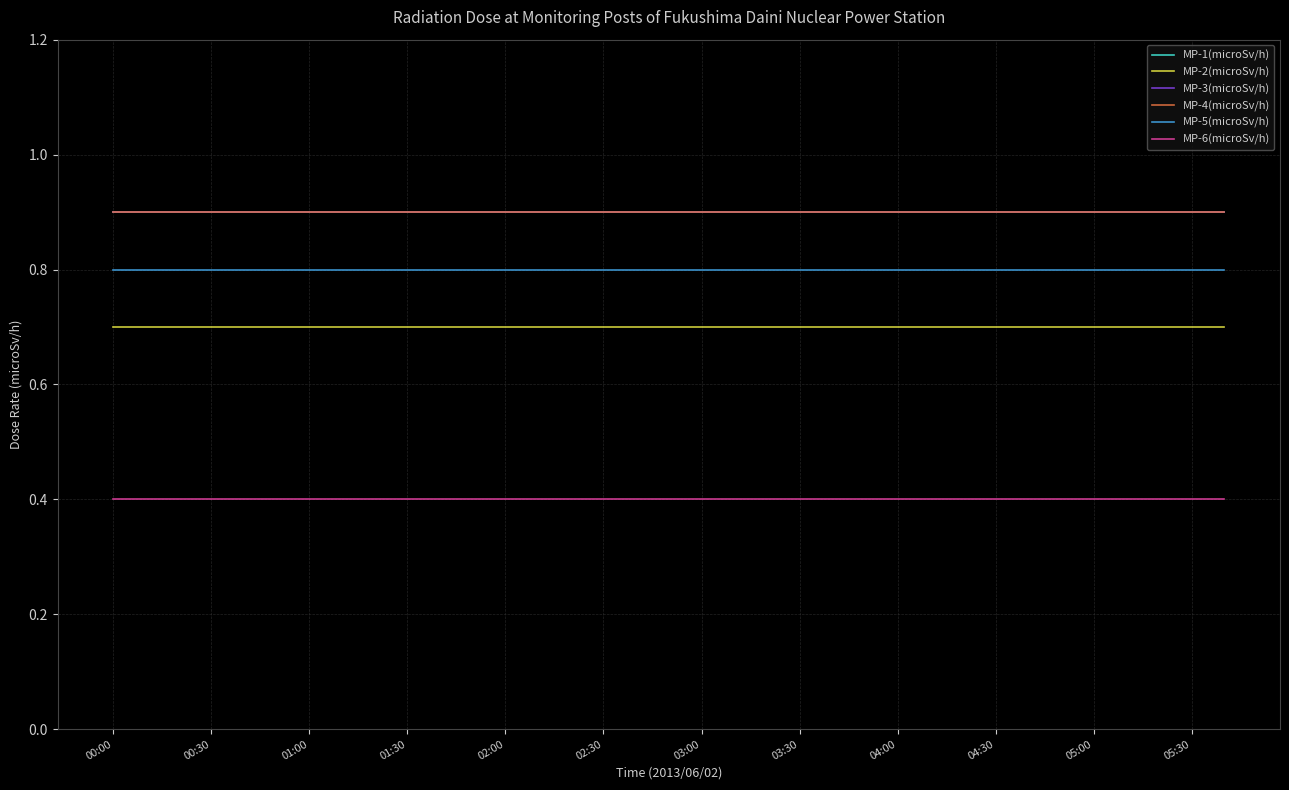

Does the chart have visible grid lines?

Yes